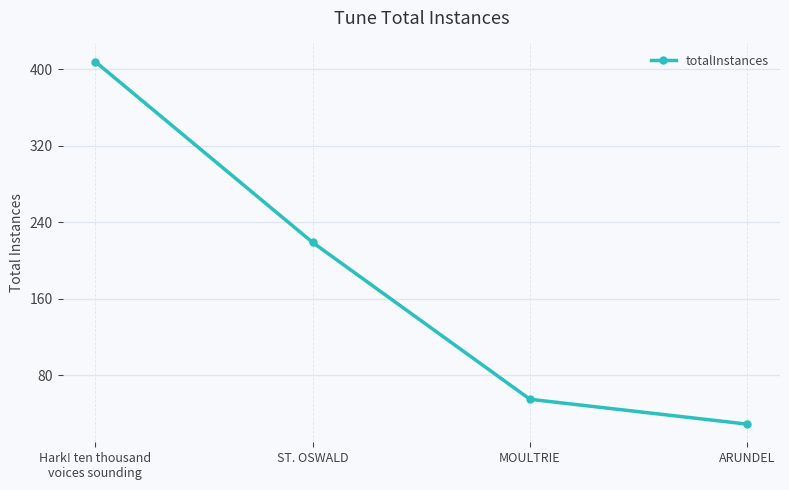

Where does the data first go above 219?

Hark! ten thousand
voices sounding